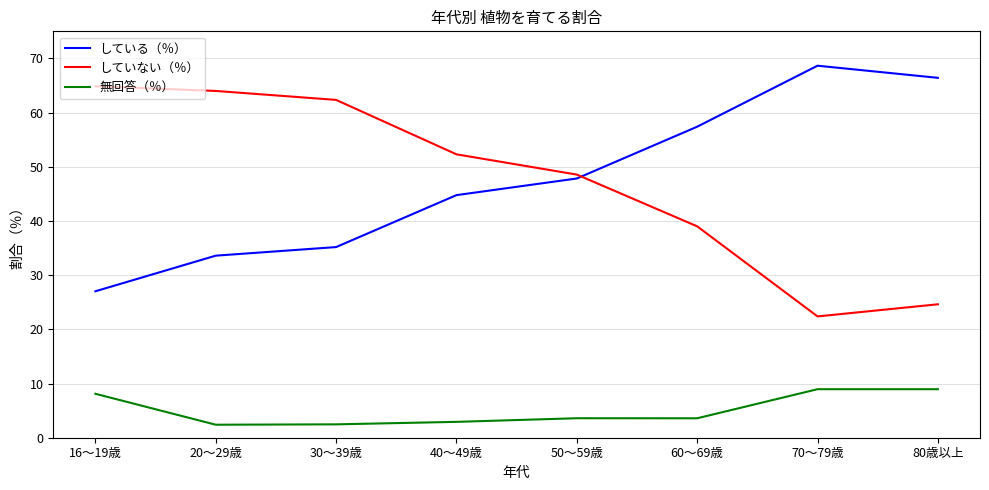

What is the difference between the 無回答（％） values at 20～29歳 and 50～59歳?

1.2